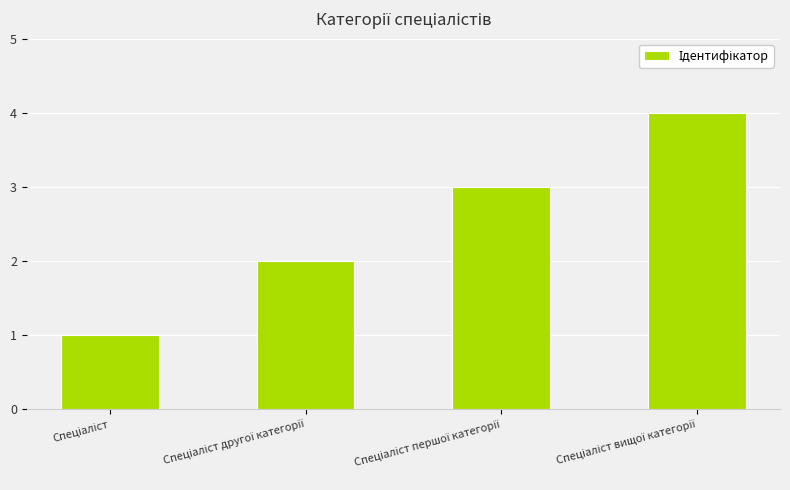

What is the sum of all values?

10